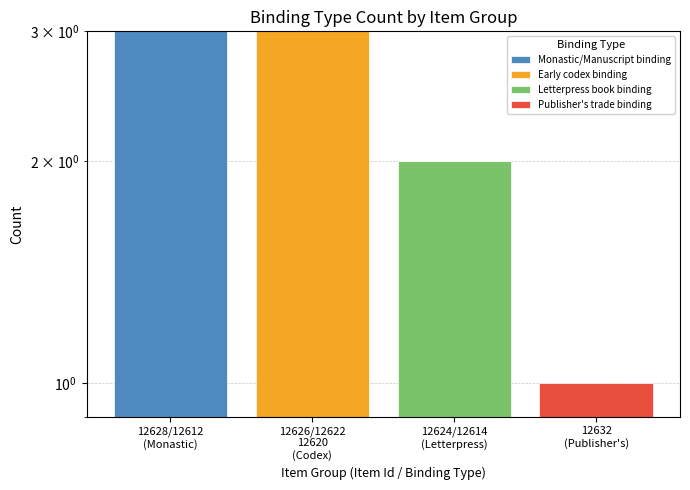

What is the average value of the Monastic/Manuscript binding series?

1